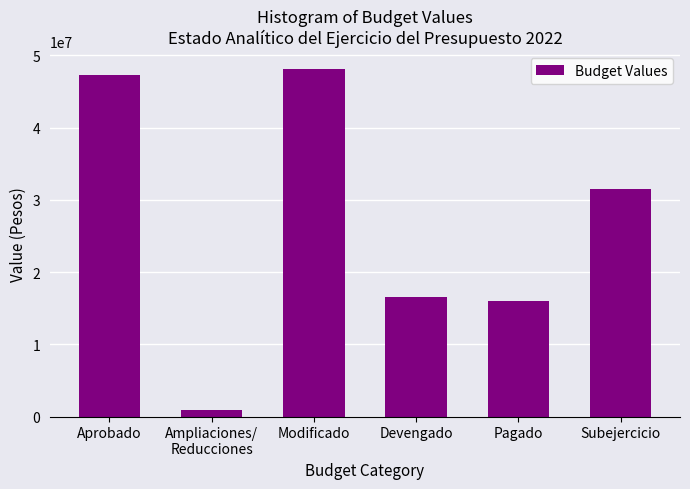

Reading left to right, transcribe all the data shown in this chart.

47283526.8	853779.8	48137306.6	16601478.0	16004369.7	31535828.6